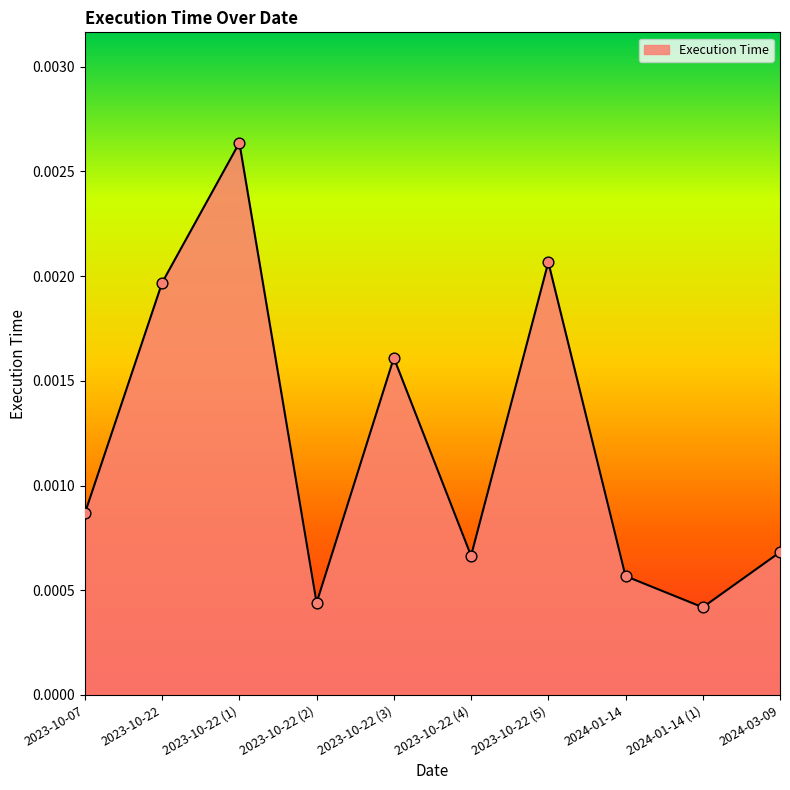

Between 2023-10-22 (3) and 2023-10-22 (4), which is larger?

2023-10-22 (3)